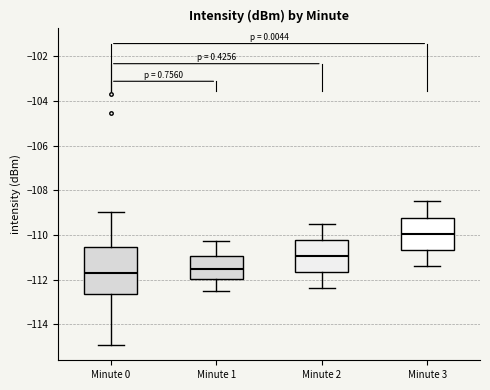

Which box is the tallest, from its lower edge to its upper edge?

Minute 0